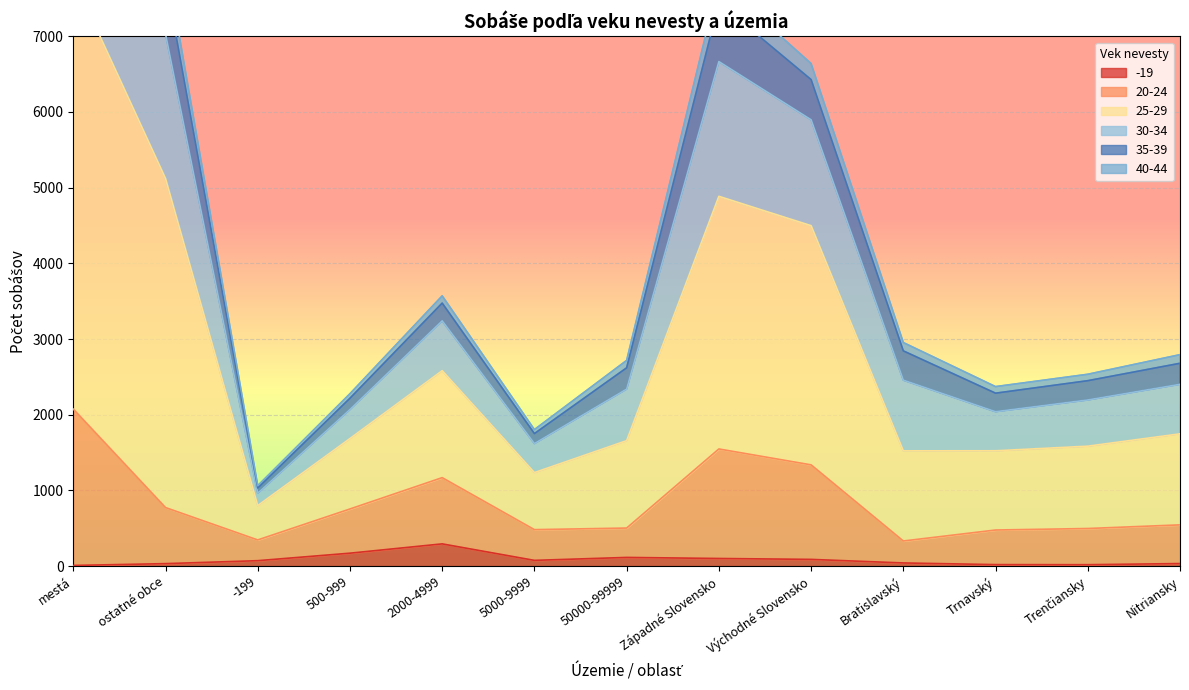

True or false: 20-24 and 25-29 cross at least once.

False